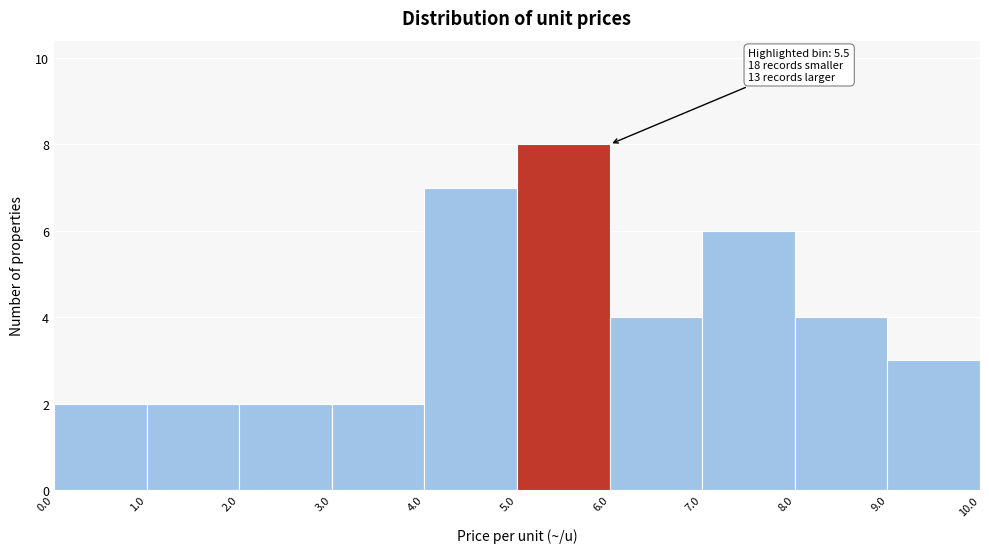

Which range on the x-axis has the tallest bar?

5.0 to 6.0